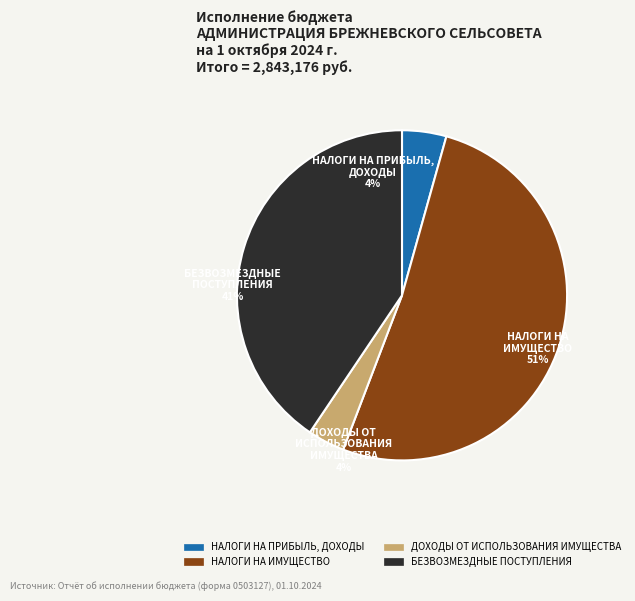

True or false: НАЛОГИ НА ИМУЩЕСТВО accounts for 51% of the total.

True